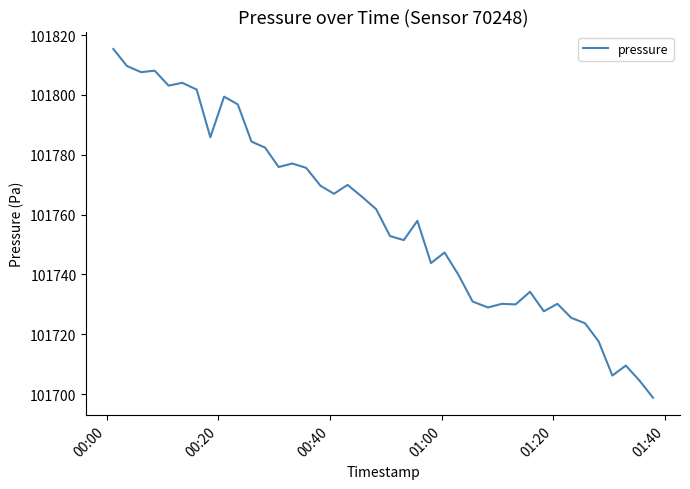

What is the minimum value shown in the chart?

101698.8